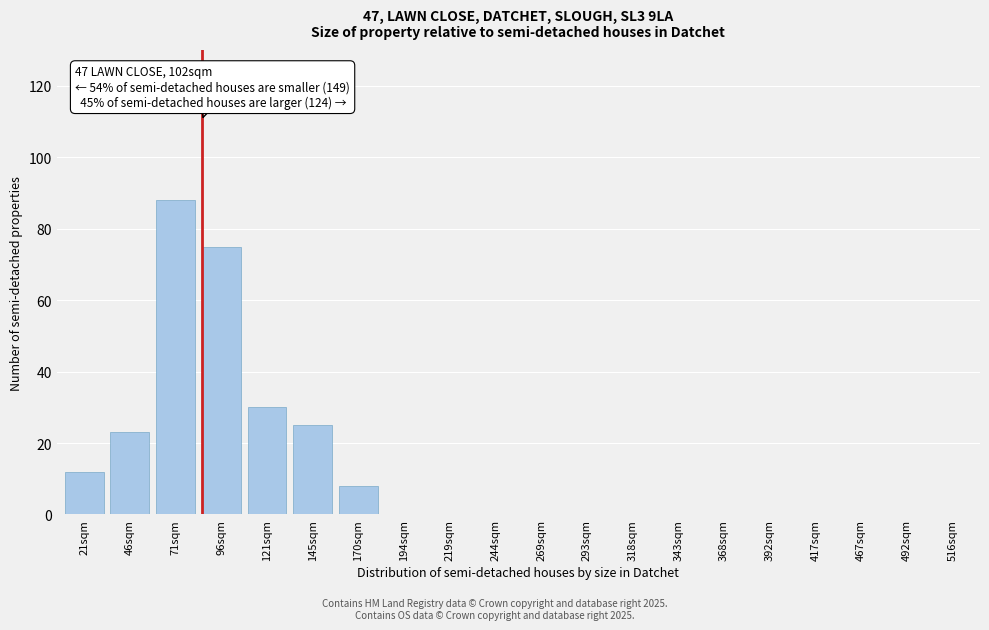

Reading left to right, what are all the values shown in this chart?

21sqm=12	46sqm=23	71sqm=88	96sqm=75	121sqm=30	145sqm=25	170sqm=8	194sqm=0	219sqm=0	244sqm=0	269sqm=0	293sqm=0	318sqm=0	343sqm=0	368sqm=0	392sqm=0	417sqm=0	467sqm=0	492sqm=0	516sqm=0